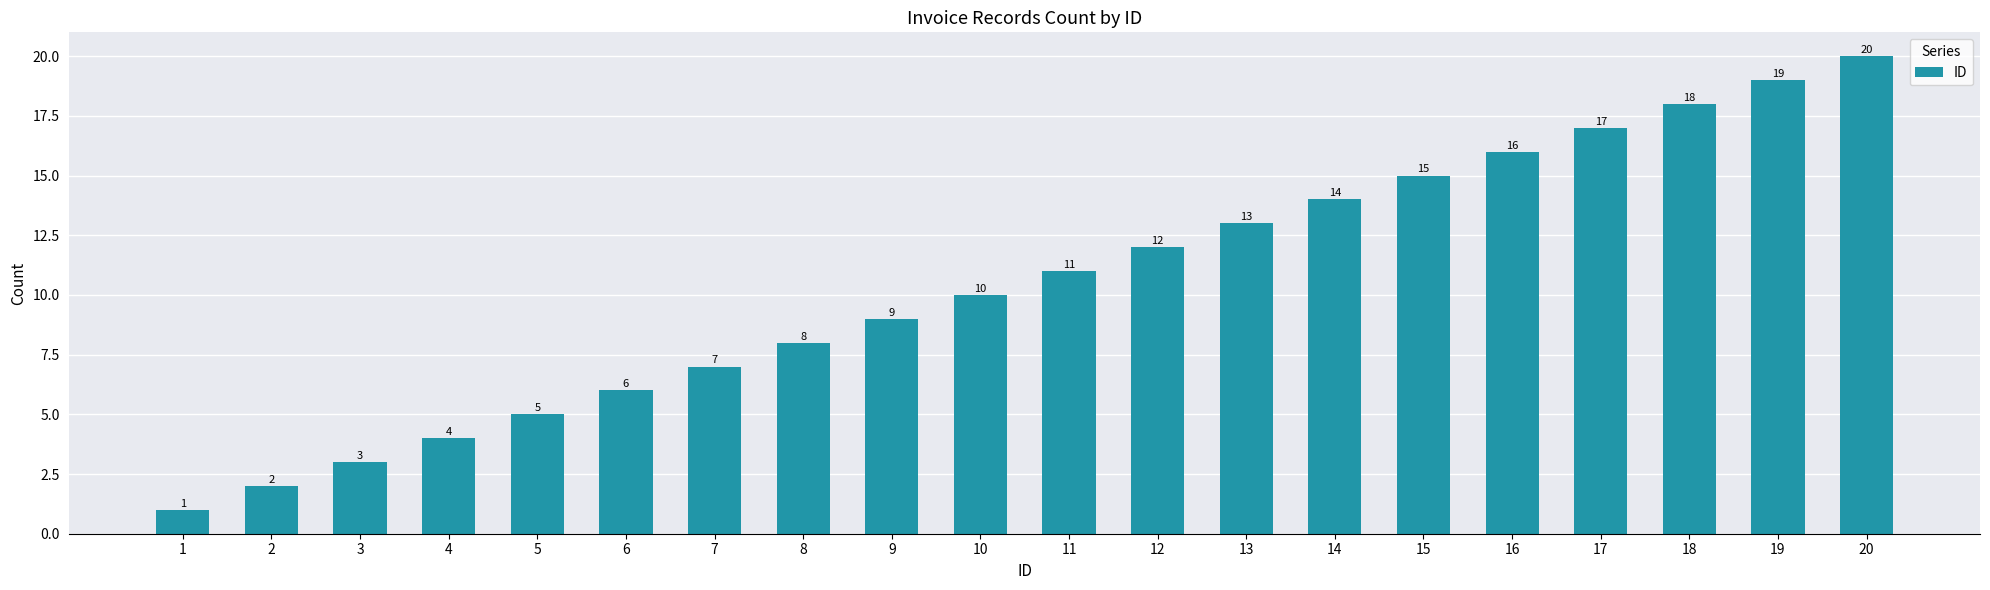

Count the number of categories in the chart.

20